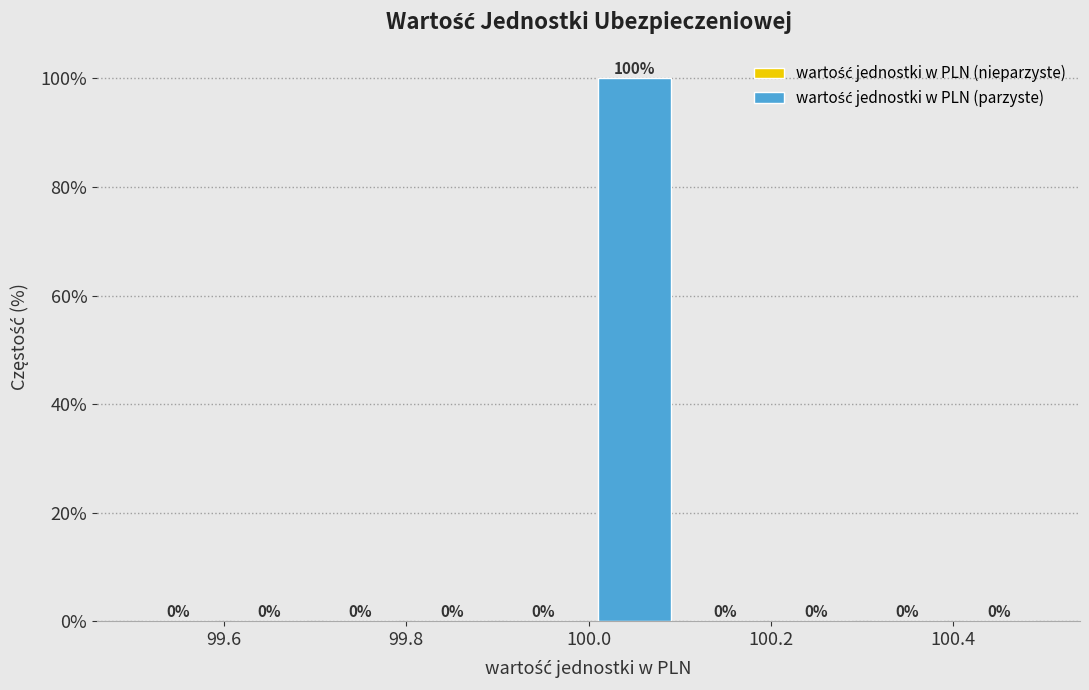

Reading left to right, transcribe this chart: for each bar, give the range it covers on the x-axis and its height.

99.5 to 99.6: 0
99.6 to 99.7: 0
99.7 to 99.8: 0
99.8 to 99.9: 0
99.9 to 100.0: 0
100.0 to 100.1: 100
100.1 to 100.2: 0
100.2 to 100.3: 0
100.3 to 100.4: 0
100.4 to 100.5: 0